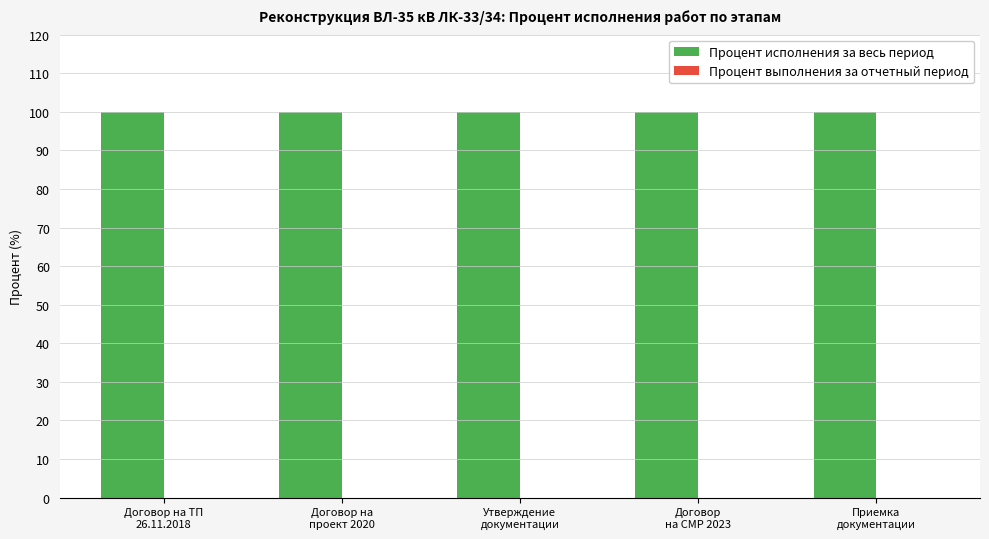

Is it true that Процент исполнения за весь период equals 100 at Договор на
проект 2020?

True